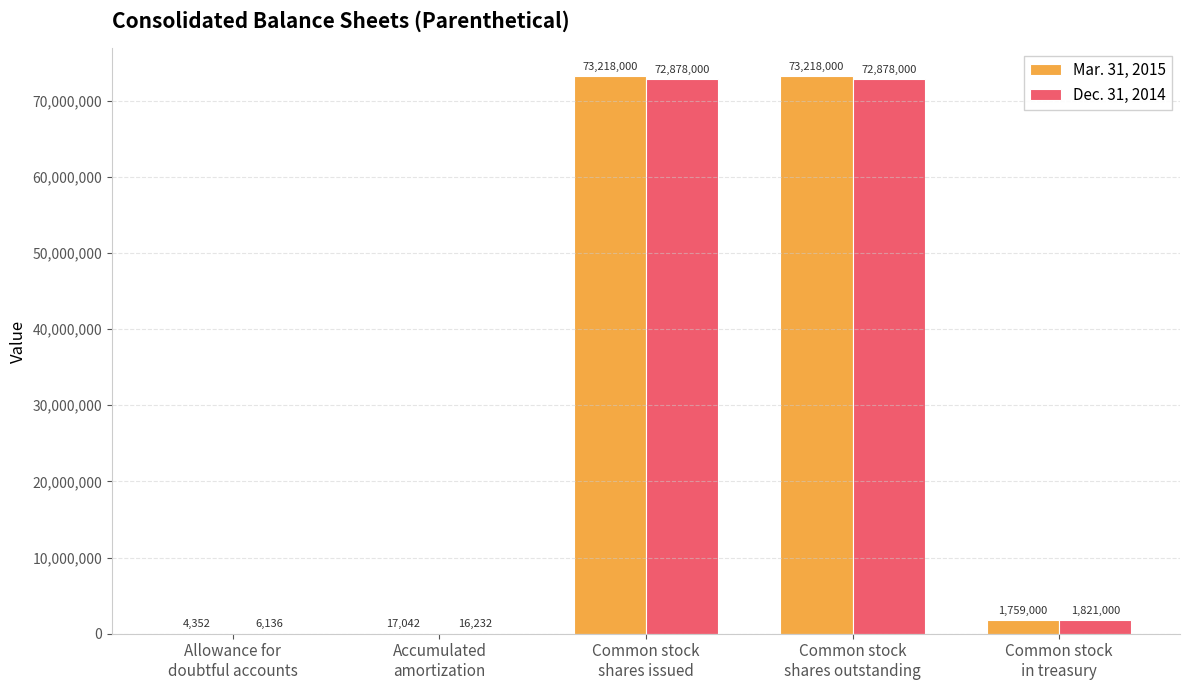

Reading right to left, transcribe all the data shown in this chart.

Mar. 31, 2015: Common stock
in treasury=1759000	Common stock
shares outstanding=73218000	Common stock
shares issued=73218000	Accumulated
amortization=17042	Allowance for
doubtful accounts=4352
Dec. 31, 2014: Common stock
in treasury=1821000	Common stock
shares outstanding=72878000	Common stock
shares issued=72878000	Accumulated
amortization=16232	Allowance for
doubtful accounts=6136